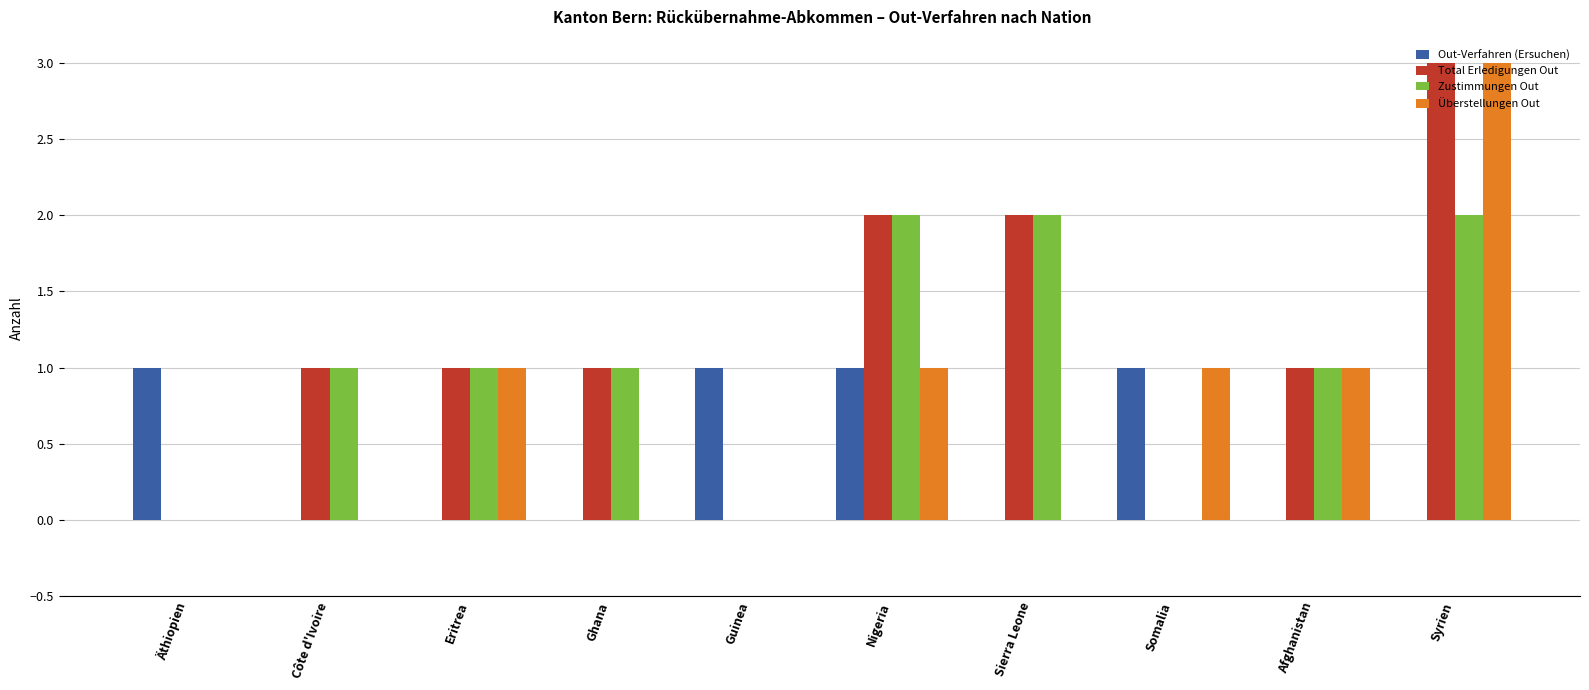

Reading left to right, what are all the values shown in this chart?

Out-Verfahren (Ersuchen): Äthiopien=1	Côte d'Ivoire=0	Eritrea=0	Ghana=0	Guinea=1	Nigeria=1	Sierra Leone=0	Somalia=1	Afghanistan=0	Syrien=0
Total Erledigungen Out: Äthiopien=0	Côte d'Ivoire=1	Eritrea=1	Ghana=1	Guinea=0	Nigeria=2	Sierra Leone=2	Somalia=0	Afghanistan=1	Syrien=3
Zustimmungen Out: Äthiopien=0	Côte d'Ivoire=1	Eritrea=1	Ghana=1	Guinea=0	Nigeria=2	Sierra Leone=2	Somalia=0	Afghanistan=1	Syrien=2
Überstellungen Out: Äthiopien=0	Côte d'Ivoire=0	Eritrea=1	Ghana=0	Guinea=0	Nigeria=1	Sierra Leone=0	Somalia=1	Afghanistan=1	Syrien=3